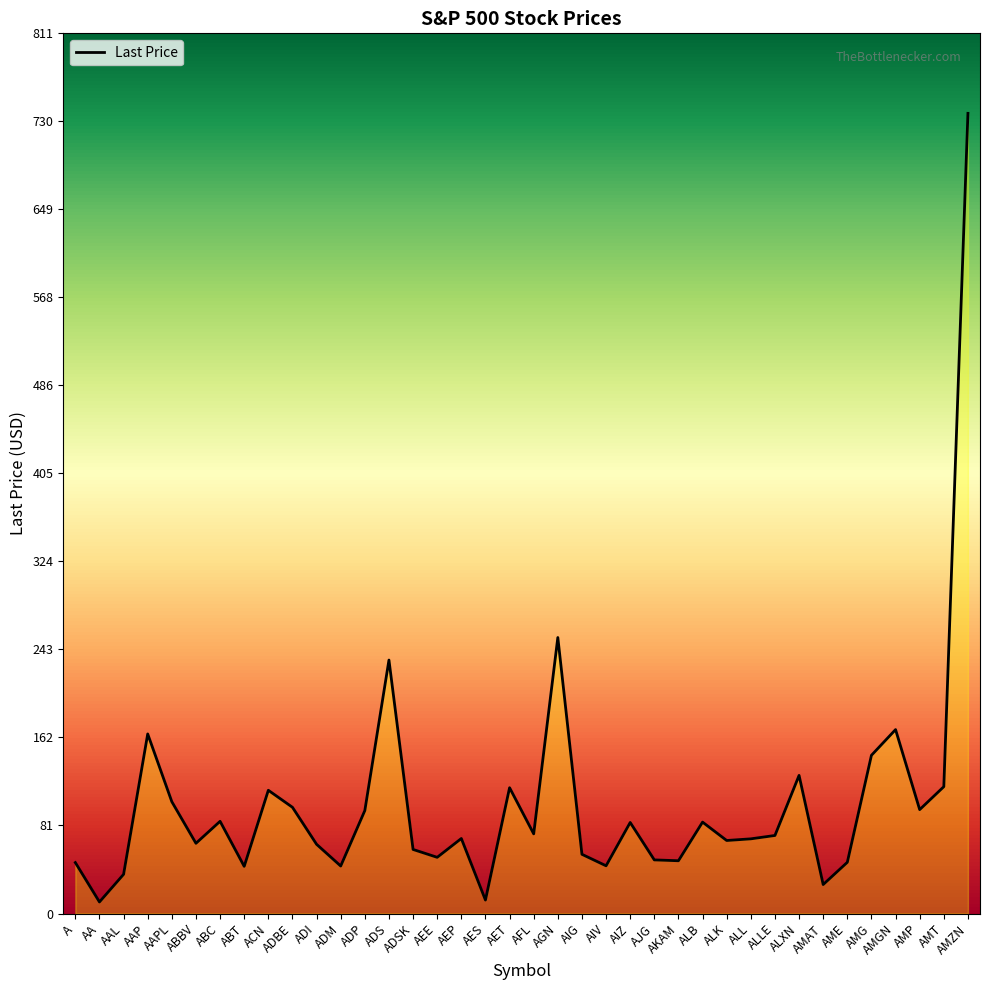

What is the sum of the values at AMGN and AIZ?

253.3